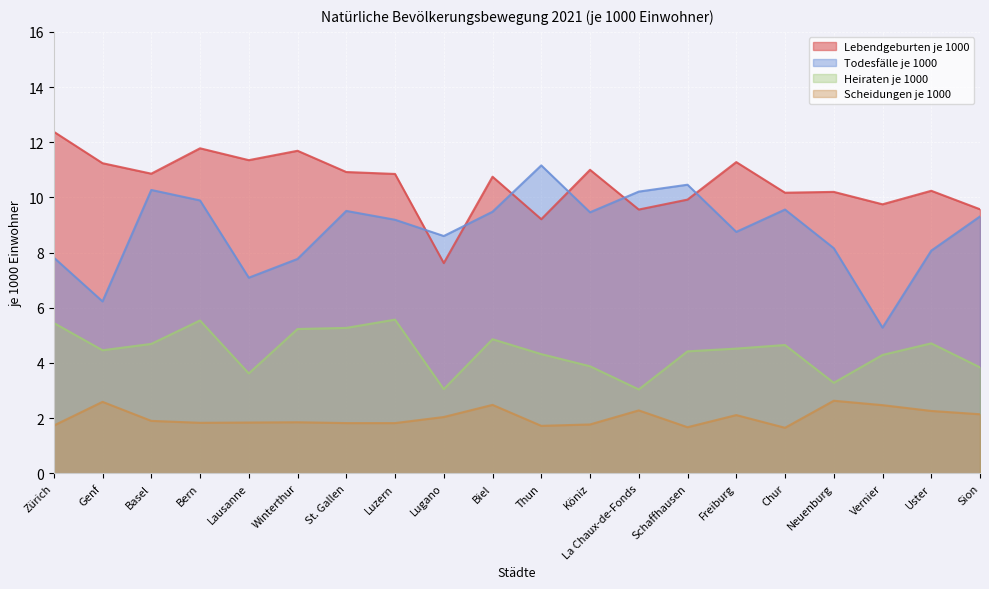

Which series has the largest total across all categories?

Lebendgeburten je 1000